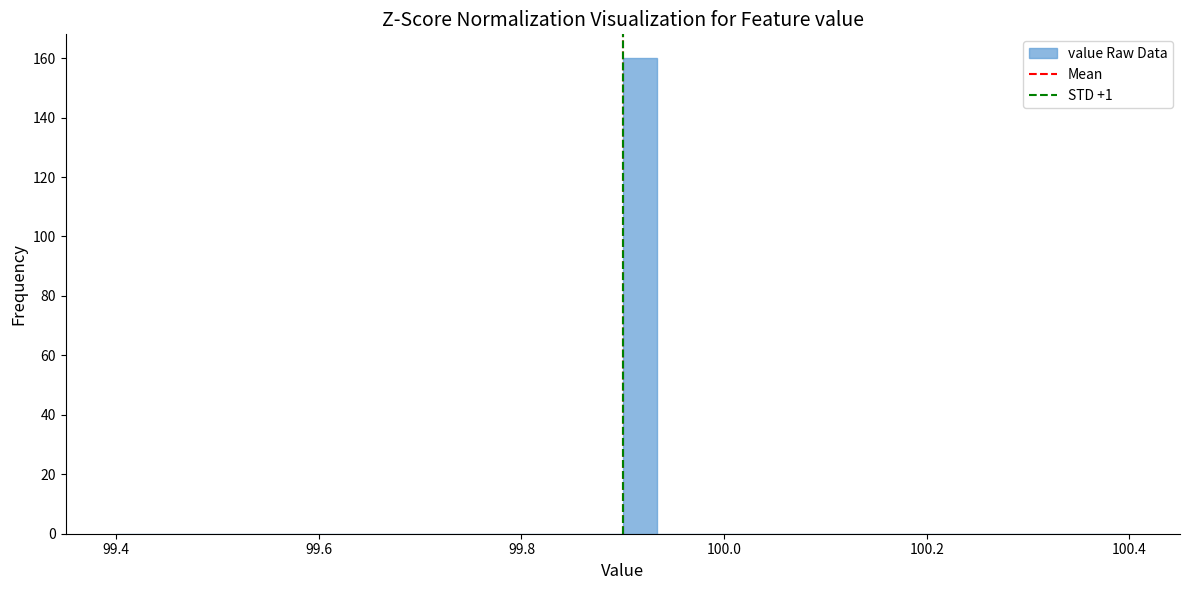

Around what value on the x-axis is the tallest bar? Give the approximate position of its centre, as read against the axis.

99.92